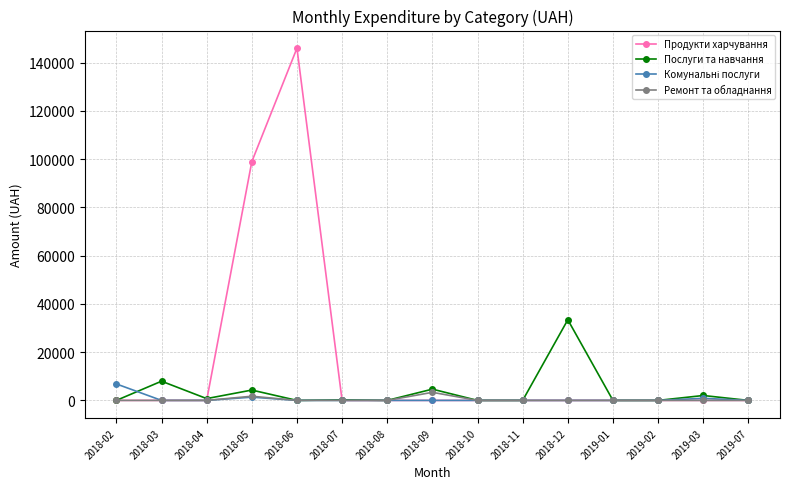

Which series has the largest total across all categories?

Продукти харчування